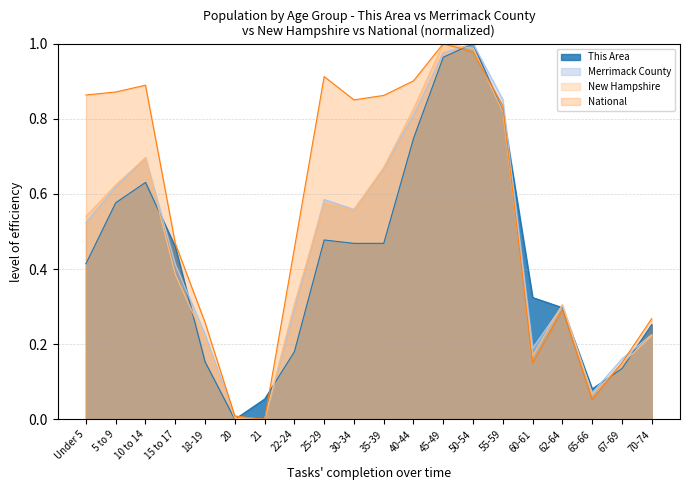

After their last crossing, which series has the higher values: Merrimack County or New Hampshire?

Merrimack County